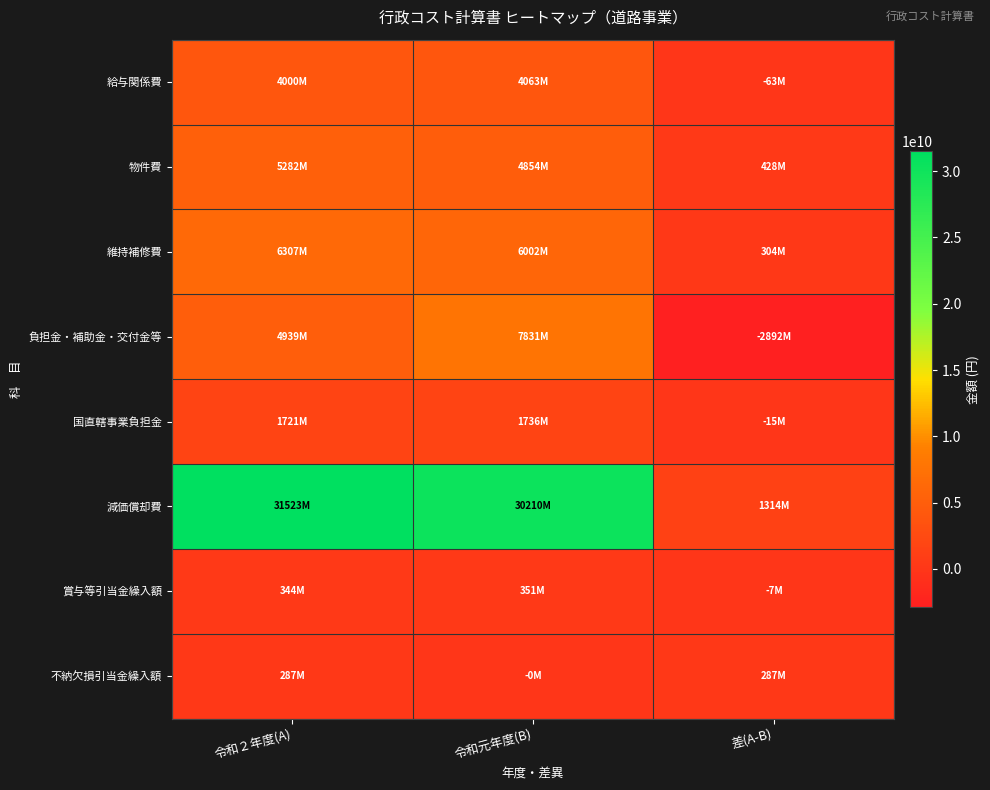

Which series has the largest total across all categories?

減価償却費